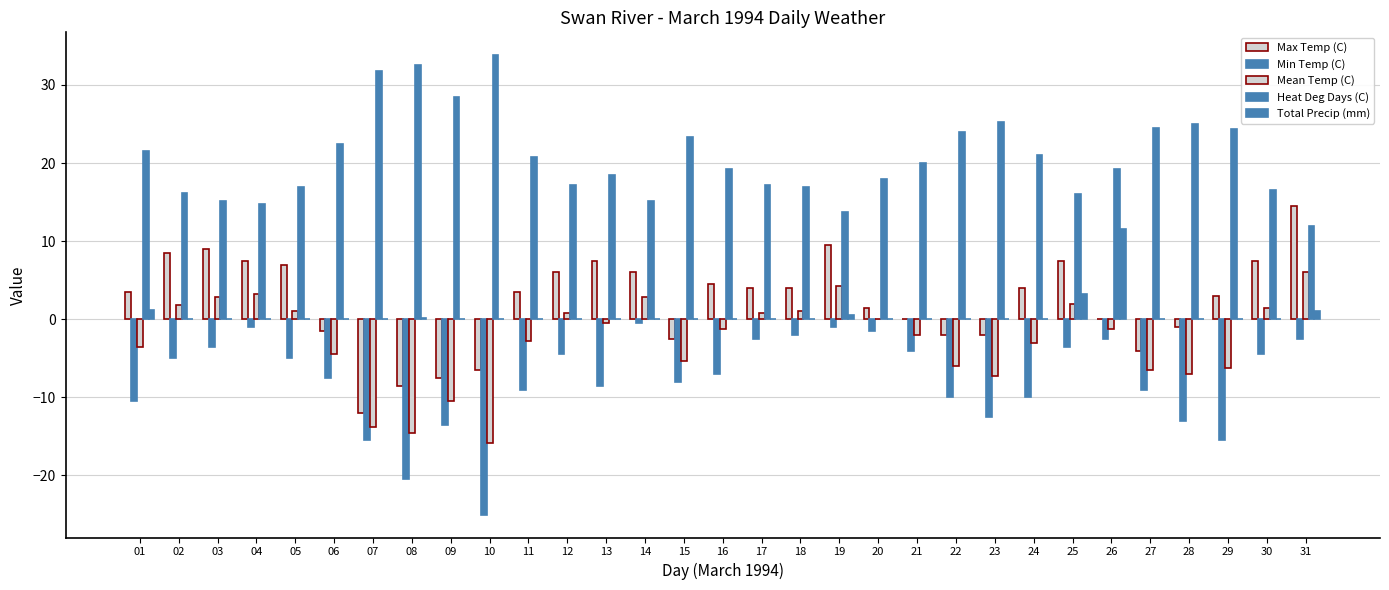

What is the total value across all series at 09?

-3.0